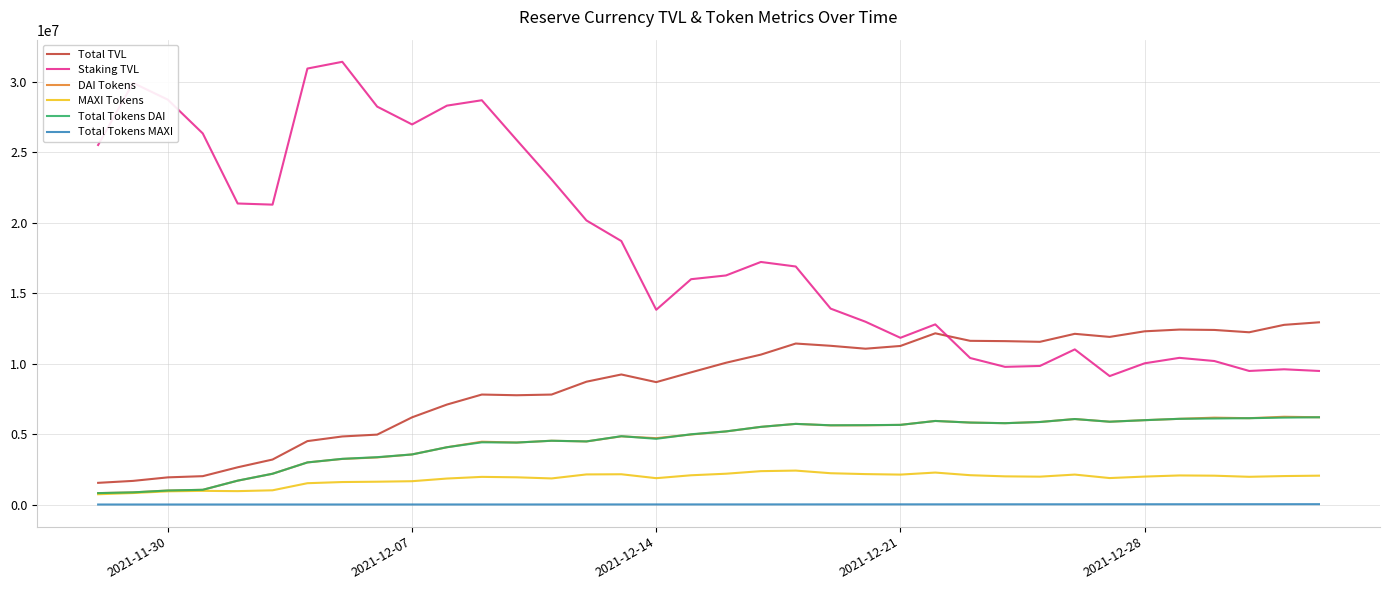

True or false: Staking TVL and DAI Tokens cross at least once.

False